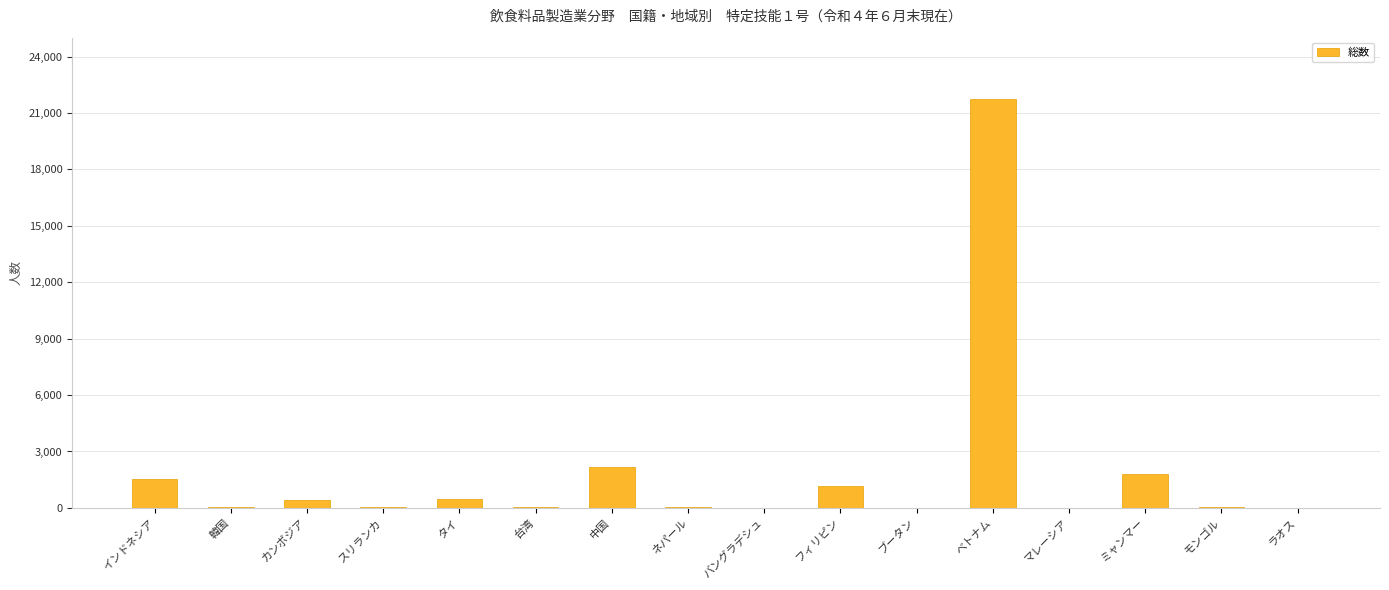

True or false: the data shows 498 at タイ.

True